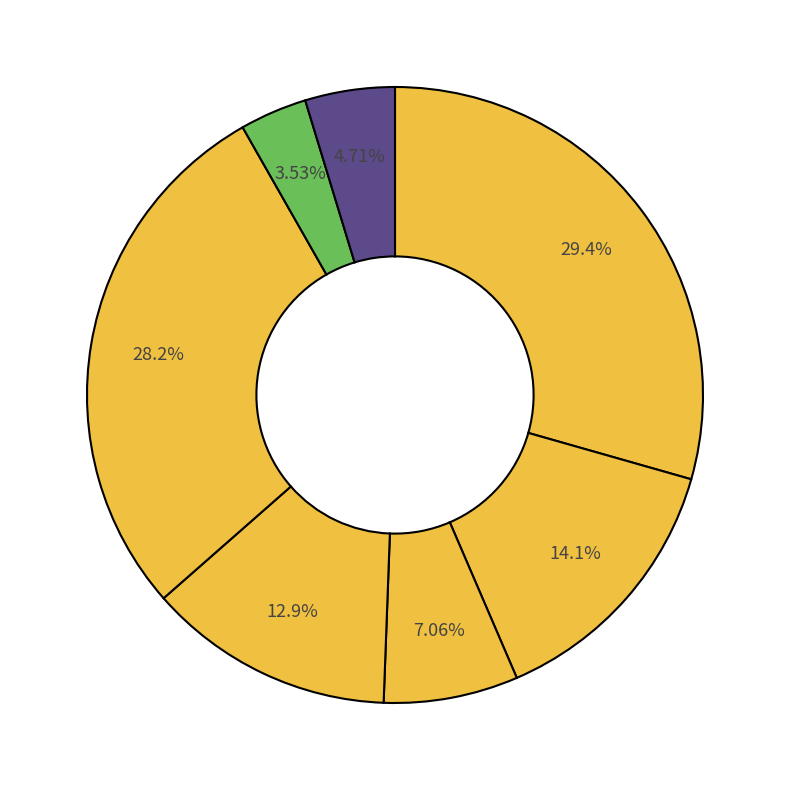

Count the number of slices in the pie.

7